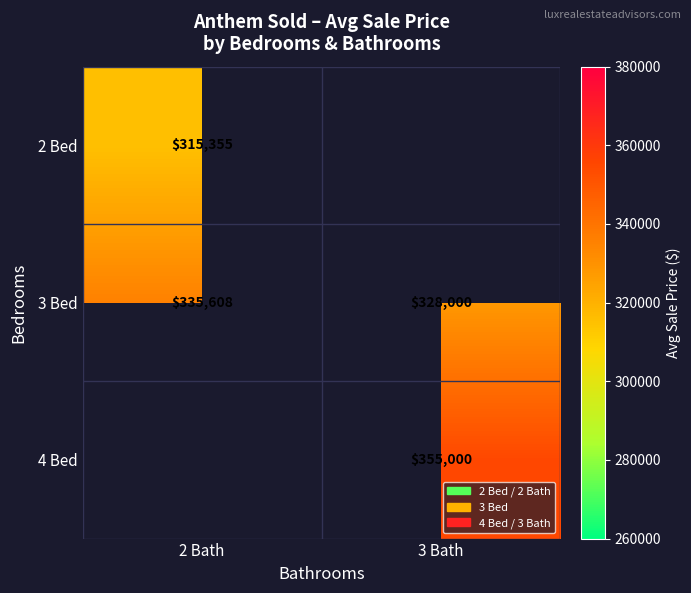

Is the value of 2 Bed at 2 Bath greater than the value of 4 Bed at 3 Bath?

No